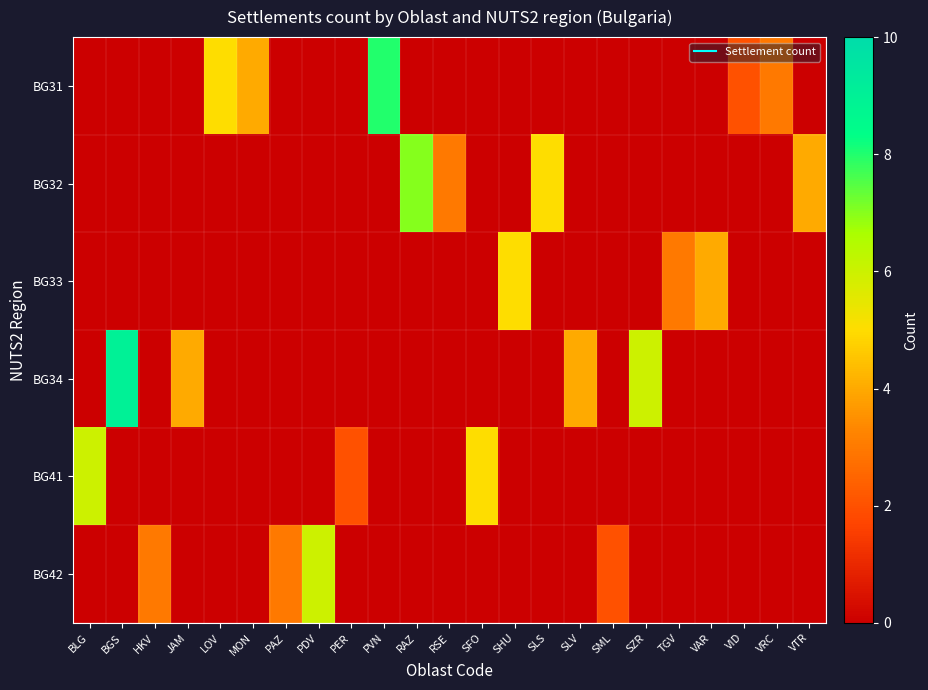

Reading left to right, what are all the values shown in this chart?

BG31: BLG=0	BGS=0	HKV=0	JAM=0	LOV=5	MON=4	PAZ=0	PDV=0	PER=0	PVN=8	RAZ=0	RSE=0	SFO=0	SHU=0	SLS=0	SLV=0	SML=0	SZR=0	TGV=0	VAR=0	VID=2	VRC=3	VTR=0
BG32: BLG=0	BGS=0	HKV=0	JAM=0	LOV=0	MON=0	PAZ=0	PDV=0	PER=0	PVN=0	RAZ=7	RSE=3	SFO=0	SHU=0	SLS=5	SLV=0	SML=0	SZR=0	TGV=0	VAR=0	VID=0	VRC=0	VTR=4
BG33: BLG=0	BGS=0	HKV=0	JAM=0	LOV=0	MON=0	PAZ=0	PDV=0	PER=0	PVN=0	RAZ=0	RSE=0	SFO=0	SHU=5	SLS=0	SLV=0	SML=0	SZR=0	TGV=3	VAR=4	VID=0	VRC=0	VTR=0
BG34: BLG=0	BGS=9	HKV=0	JAM=4	LOV=0	MON=0	PAZ=0	PDV=0	PER=0	PVN=0	RAZ=0	RSE=0	SFO=0	SHU=0	SLS=0	SLV=4	SML=0	SZR=6	TGV=0	VAR=0	VID=0	VRC=0	VTR=0
BG41: BLG=6	BGS=0	HKV=0	JAM=0	LOV=0	MON=0	PAZ=0	PDV=0	PER=2	PVN=0	RAZ=0	RSE=0	SFO=5	SHU=0	SLS=0	SLV=0	SML=0	SZR=0	TGV=0	VAR=0	VID=0	VRC=0	VTR=0
BG42: BLG=0	BGS=0	HKV=3	JAM=0	LOV=0	MON=0	PAZ=3	PDV=6	PER=0	PVN=0	RAZ=0	RSE=0	SFO=0	SHU=0	SLS=0	SLV=0	SML=2	SZR=0	TGV=0	VAR=0	VID=0	VRC=0	VTR=0